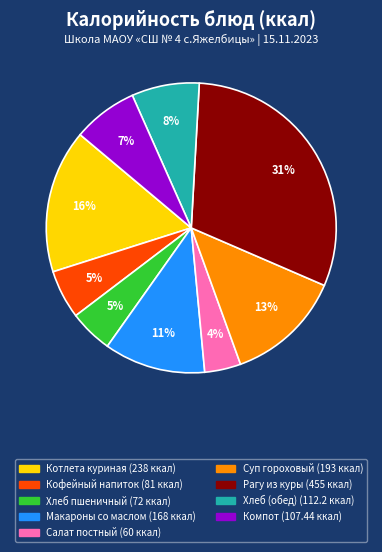

Is there a majority slice in this chart?

No